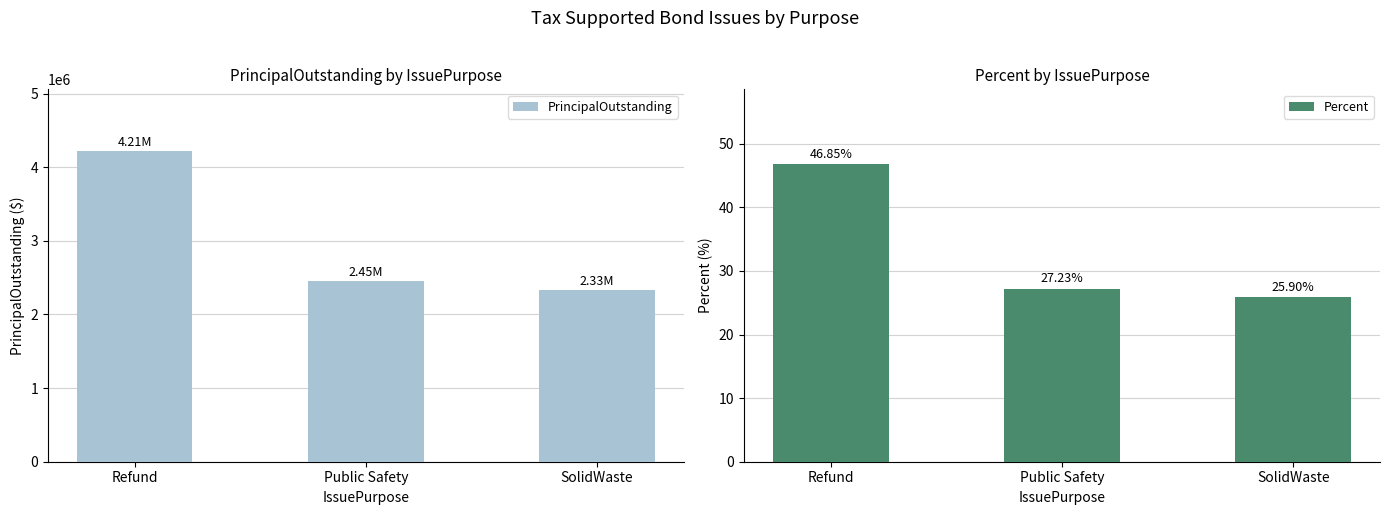

Which category has the lowest value in the PrincipalOutstanding series?

SolidWaste